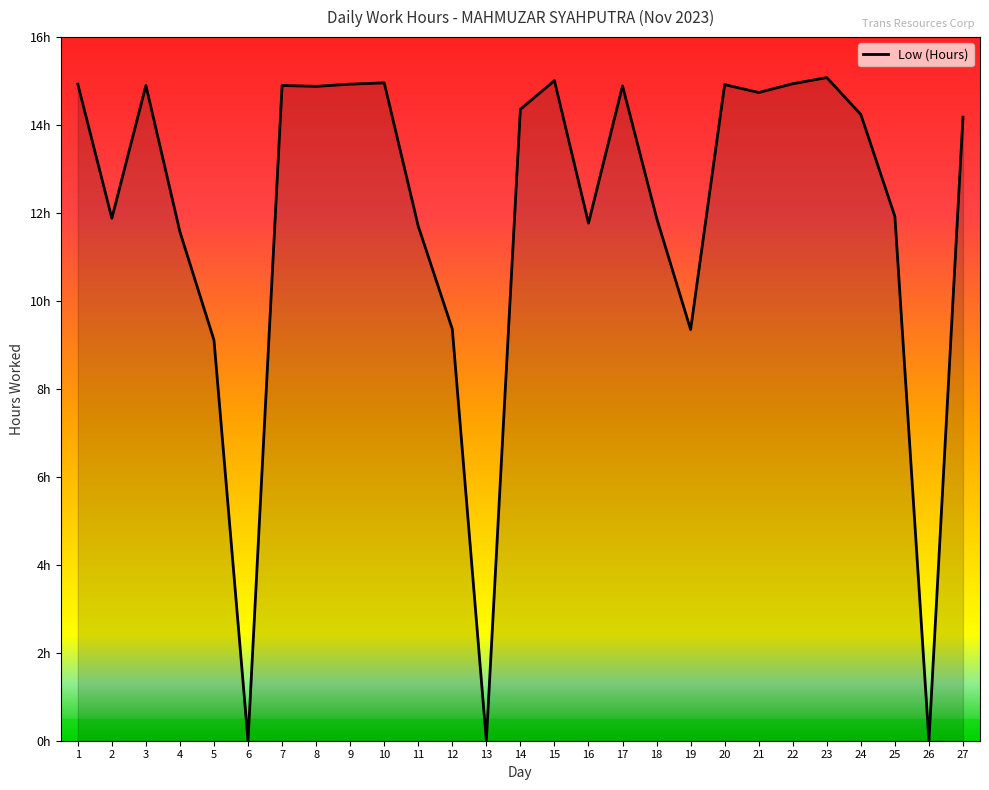

Does the chart have visible grid lines?

No